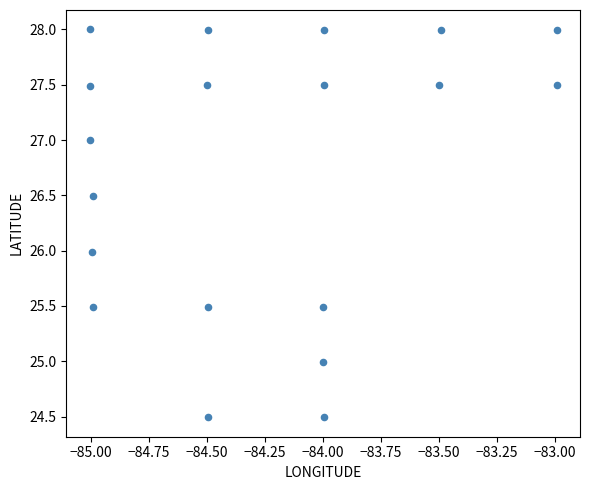

What is the range of X values (max minus min)?

2.0